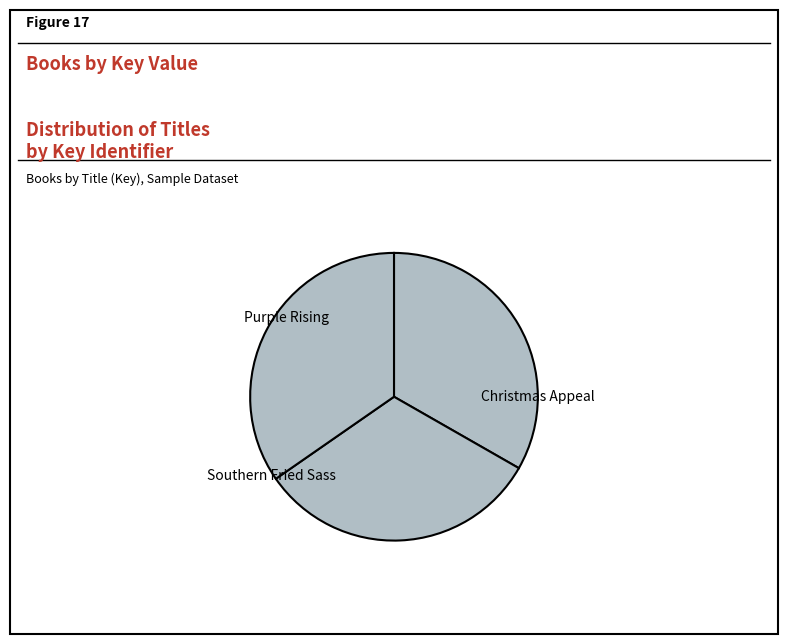

How many segments does this pie chart have?

3